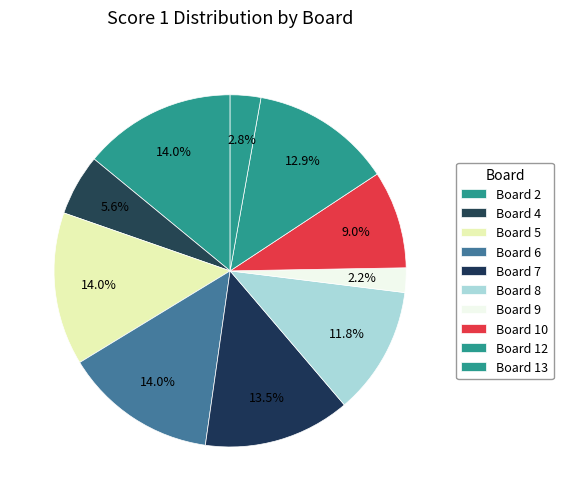

Between Board 10 and Board 9, which is larger?

Board 10